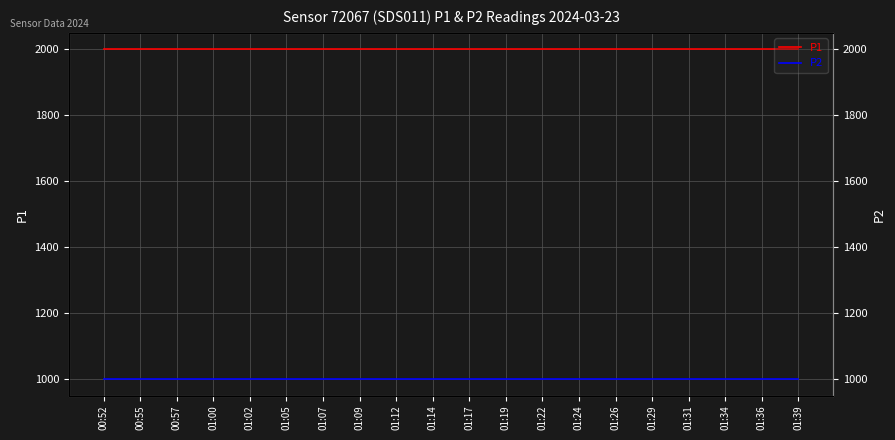

True or false: P2 has more than 1 interior local peaks.

False